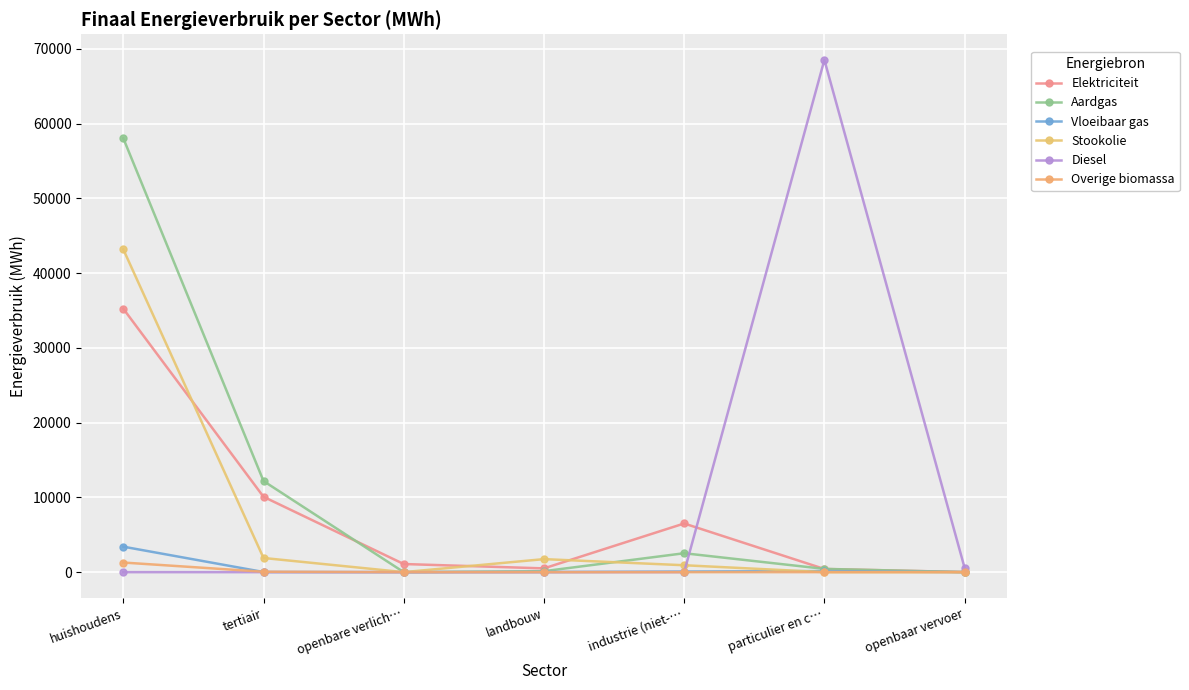

Reading left to right, extract all data points from this chart.

Elektriciteit: huishoudens=35241.5	tertiair=10079.5	openbare verlich…=1086.4	landbouw=502.7	industrie (niet-…=6510.1	particulier en c…=422.6	openbaar vervoer=14.2
Aardgas: huishoudens=58047.1	tertiair=12186.6	openbare verlich…=0.0	landbouw=129.2	industrie (niet-…=2529.0	particulier en c…=436.5	openbaar vervoer=0.0
Vloeibaar gas: huishoudens=3408.3	tertiair=17.5	openbare verlich…=0.0	landbouw=17.0	industrie (niet-…=79.7	particulier en c…=143.6	openbaar vervoer=0.0
Stookolie: huishoudens=43178.5	tertiair=1895.0	openbare verlich…=0.0	landbouw=1741.6	industrie (niet-…=923.5	particulier en c…=0.0	openbaar vervoer=0.0
Diesel: huishoudens=0.0	tertiair=0.0	openbare verlich…=0.0	landbouw=0.0	industrie (niet-…=0.0	particulier en c…=68535.0	openbaar vervoer=582.1
Overige biomassa: huishoudens=1285.1	tertiair=52.5	openbare verlich…=0.0	landbouw=0.0	industrie (niet-…=0.0	particulier en c…=0.0	openbaar vervoer=0.0